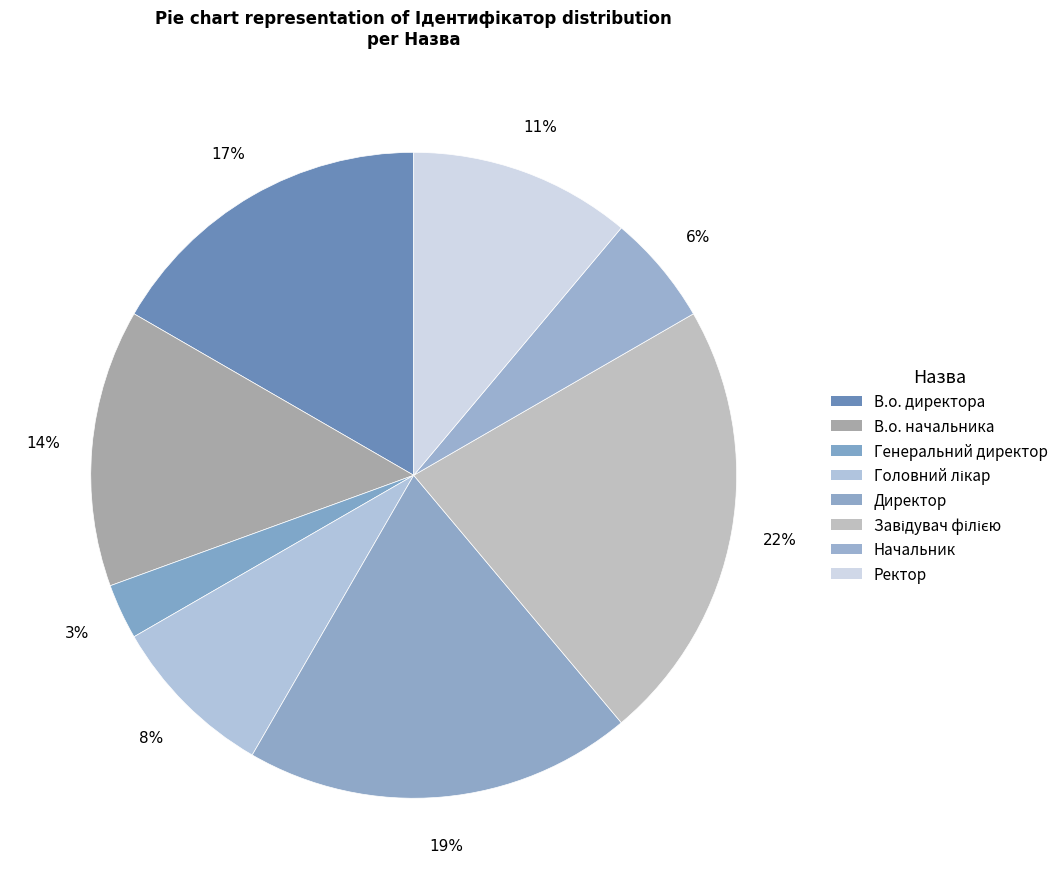

How many segments does this pie chart have?

8